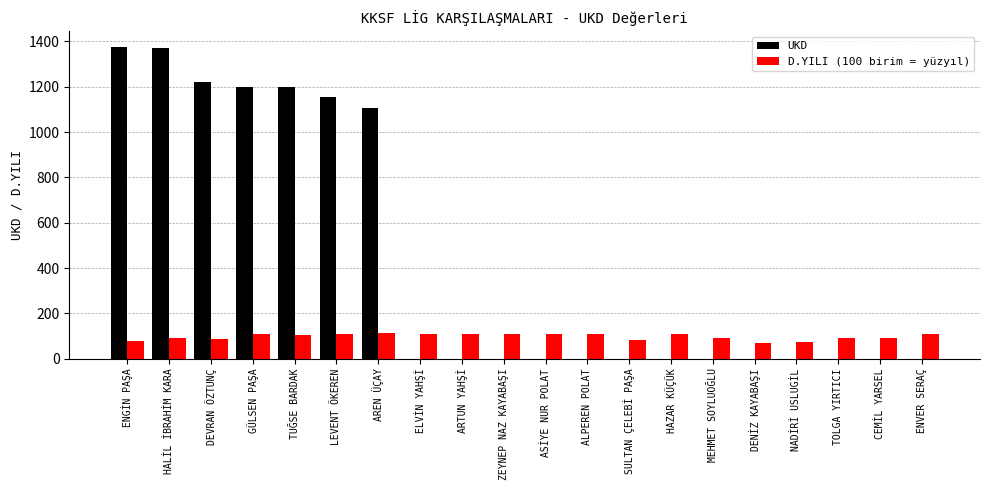

Where is UKD nearest to the value 688?

AREN ÜÇAY